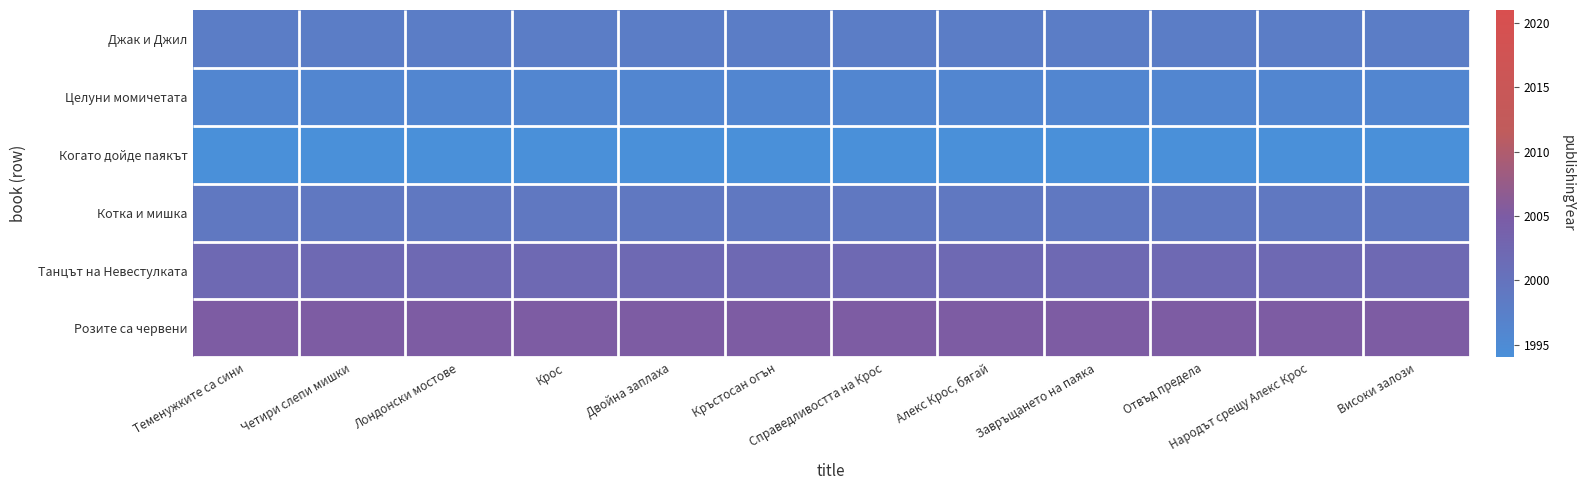

Between Лондонски мостове and Крос, which is larger?

Лондонски мостове